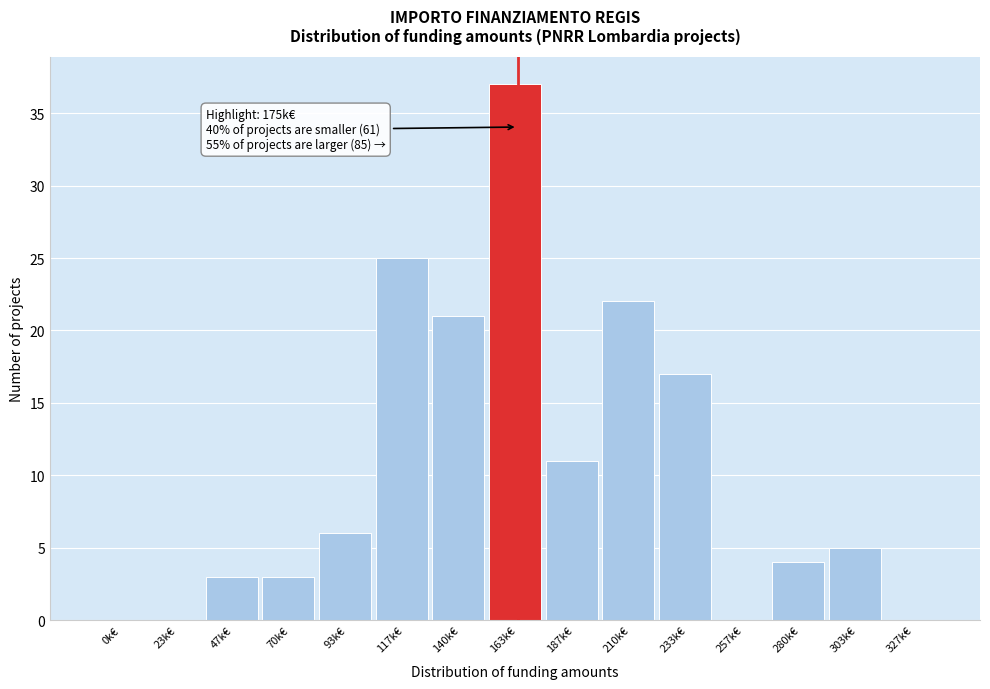

Reading left to right, list all the values displayed in this chart.

0k€=0	23k€=0	47k€=3	70k€=3	93k€=6	117k€=25	140k€=21	163k€=37	187k€=11	210k€=22	233k€=17	257k€=0	280k€=4	303k€=5	327k€=0